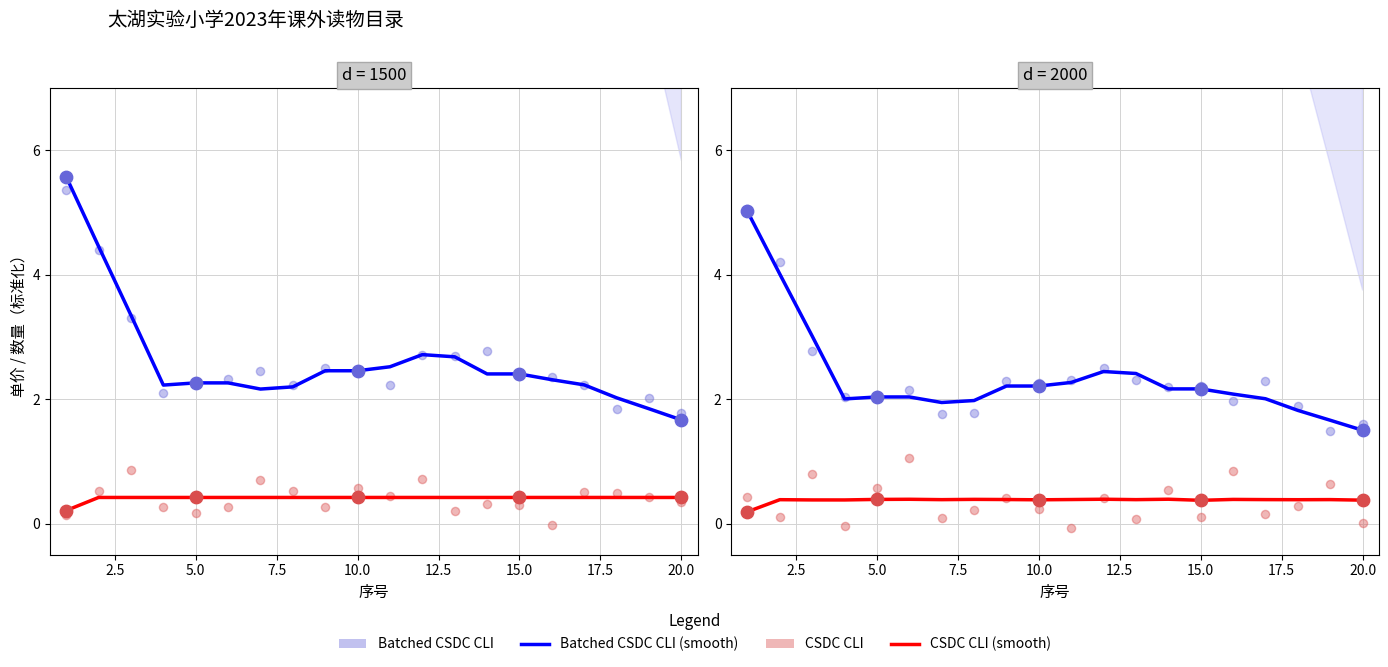

Which series contains the lowest Y value?

CSDC CLI